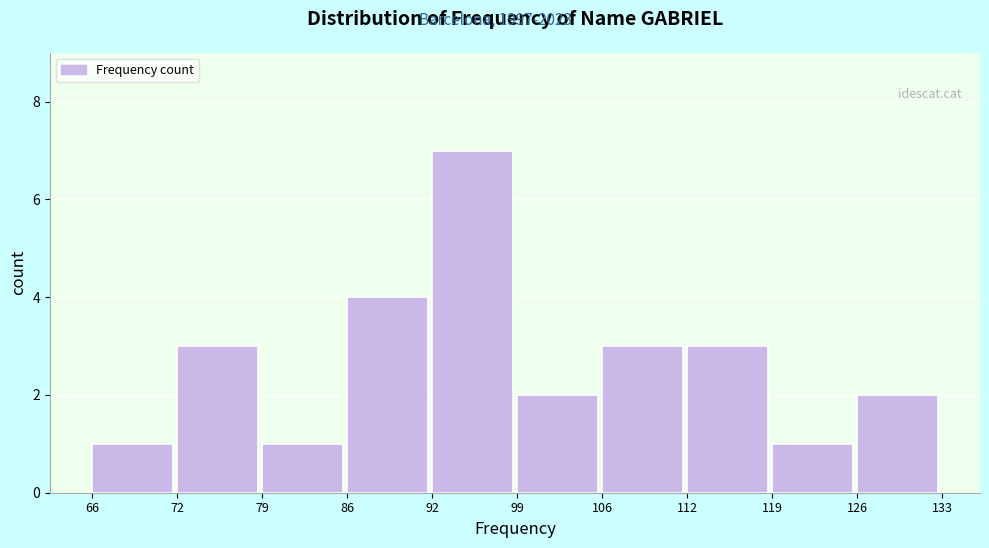

Reading left to right, transcribe all the data shown in this chart.

1	3	1	4	7	2	3	3	1	2